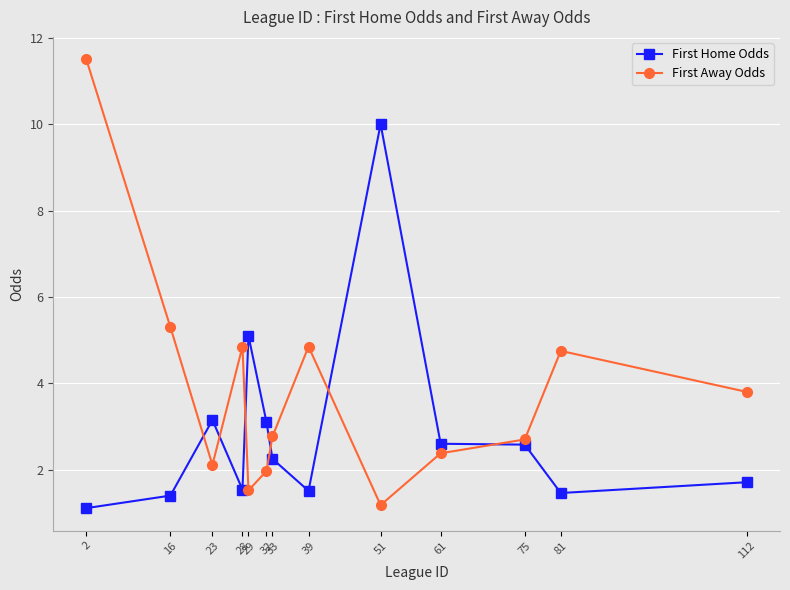

The First Home Odds series shows 7.3 at 29. True or false?

False